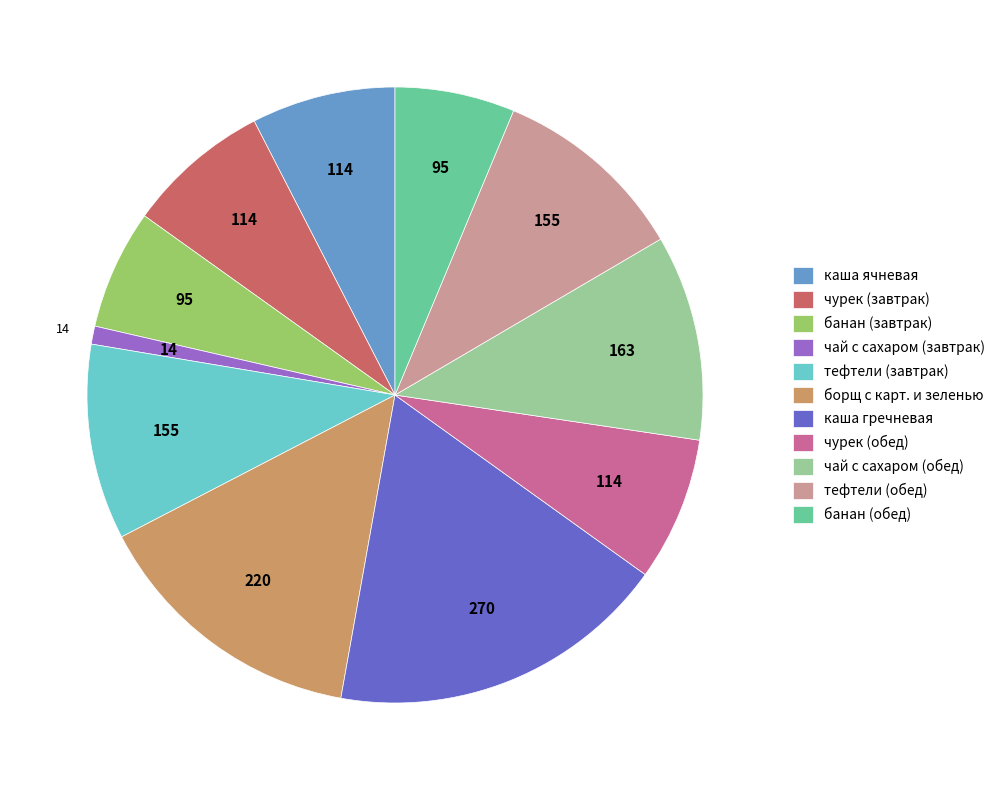

Is it true that чурек (обед) is 8% of the pie?

True